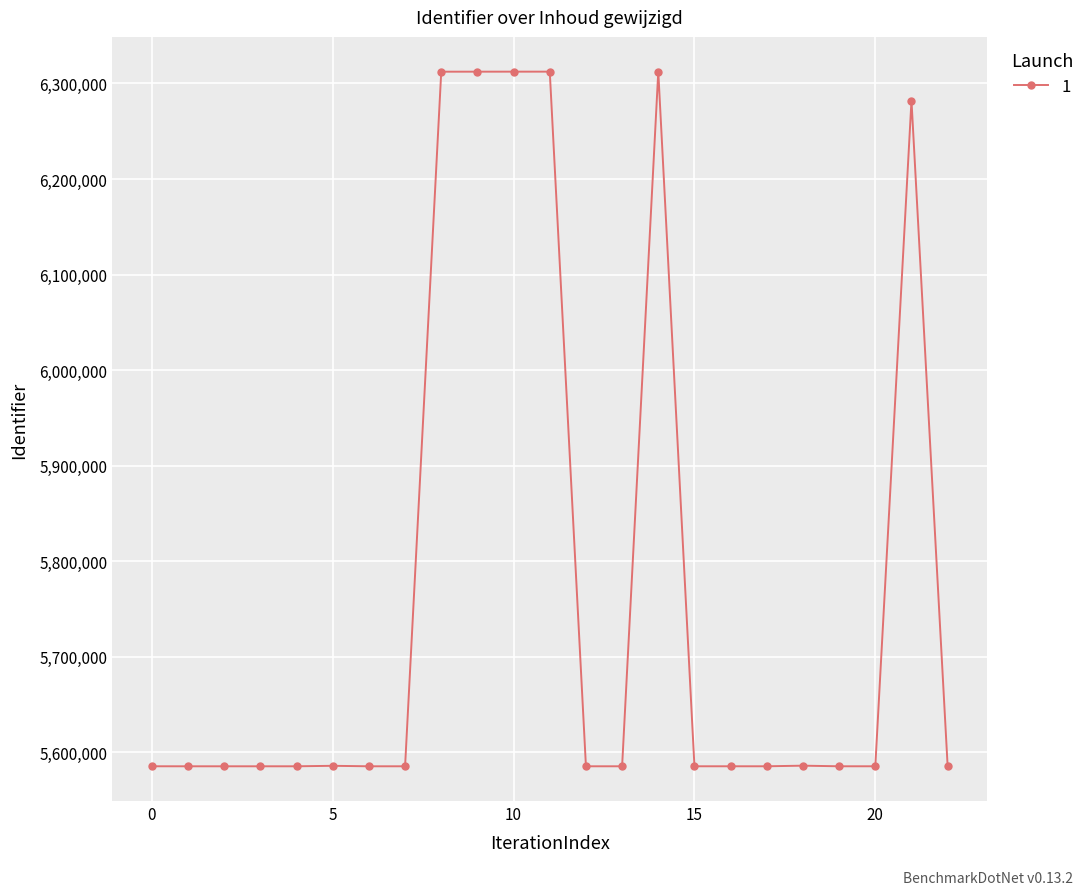

How many lines are shown in the chart?

1